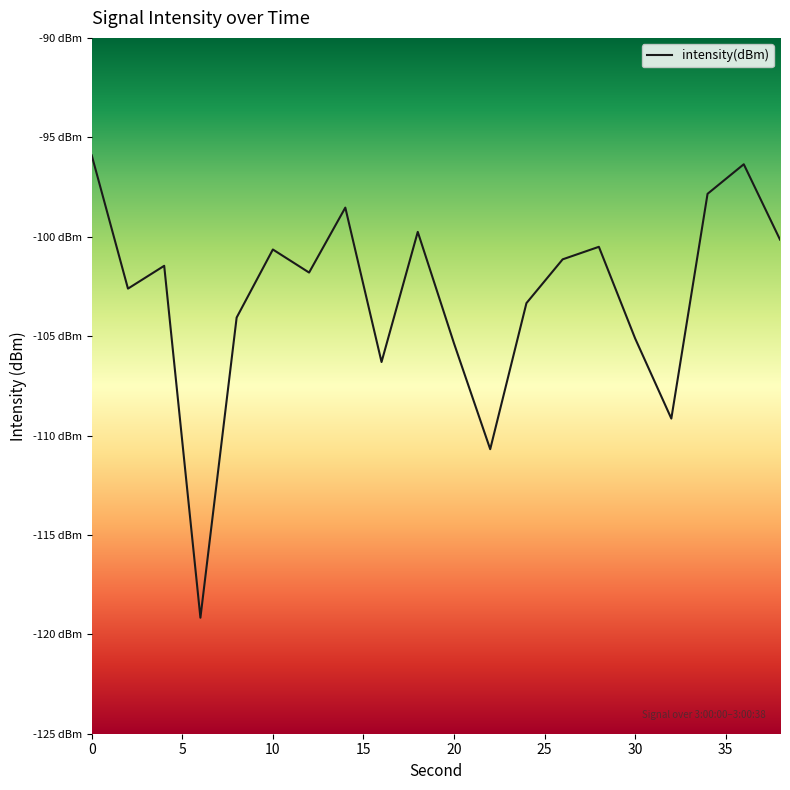

Count the number of data series in this chart.

1